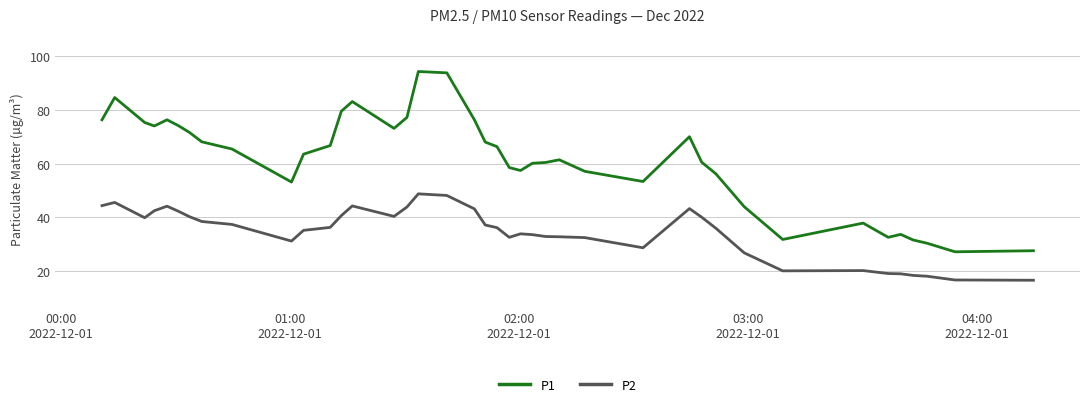

Which series has the largest total across all categories?

P1